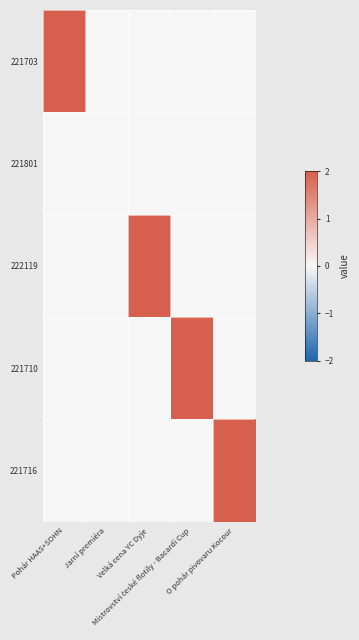

Rank the series by their maximum value, from highest to lowest.

221703, 222119, 221710, 221716, 221801